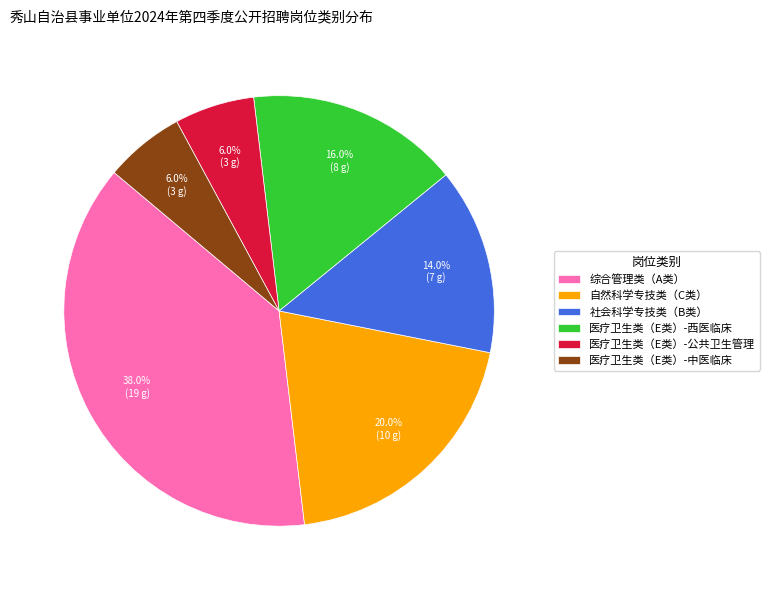

To the nearest percent, what is the combined percentage of 医疗卫生类（E类）-公共卫生管理 and 社会科学专技类（B类）?

20%